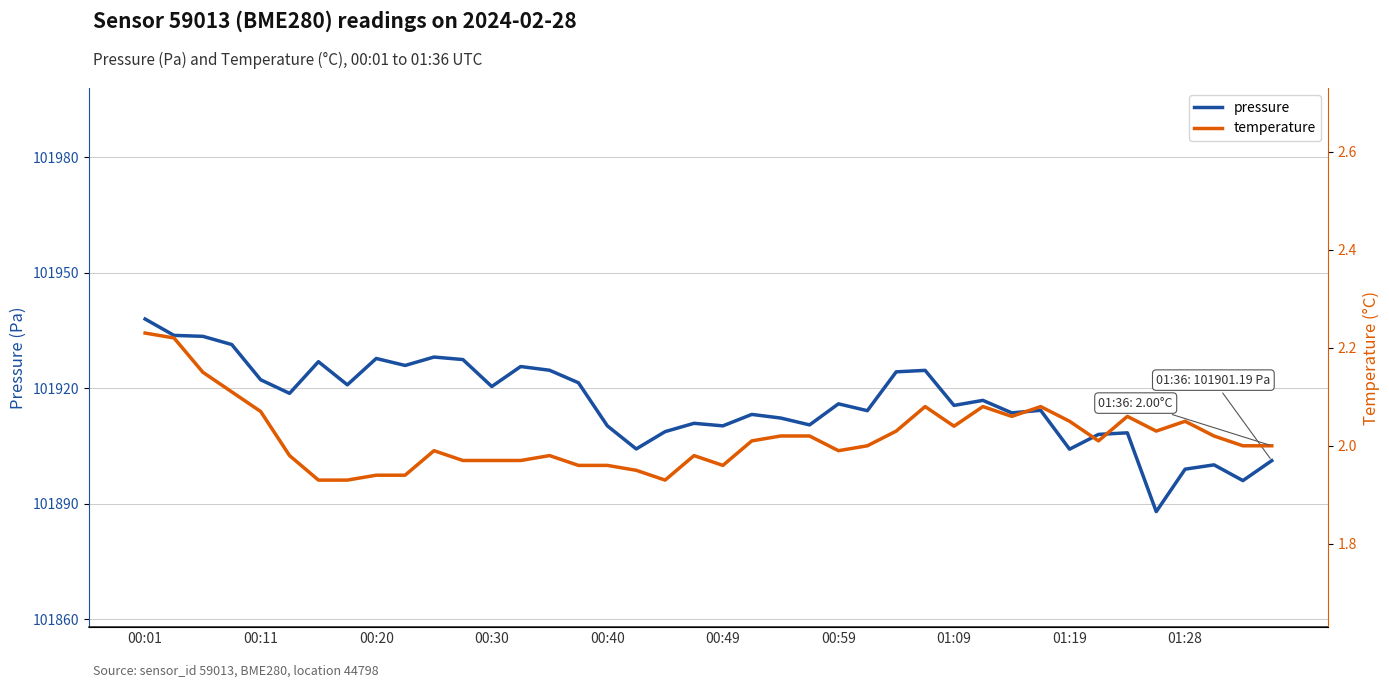

What is the maximum value for pressure?

101938.0